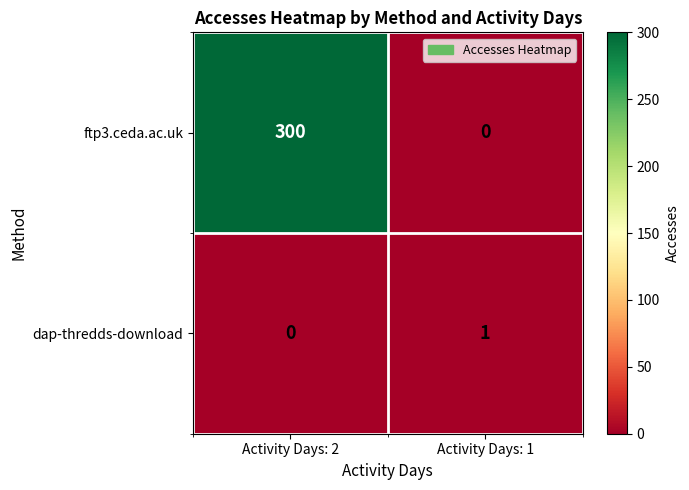

What is the difference between the maximum and minimum values in the ftp3.ceda.ac.uk series?

300